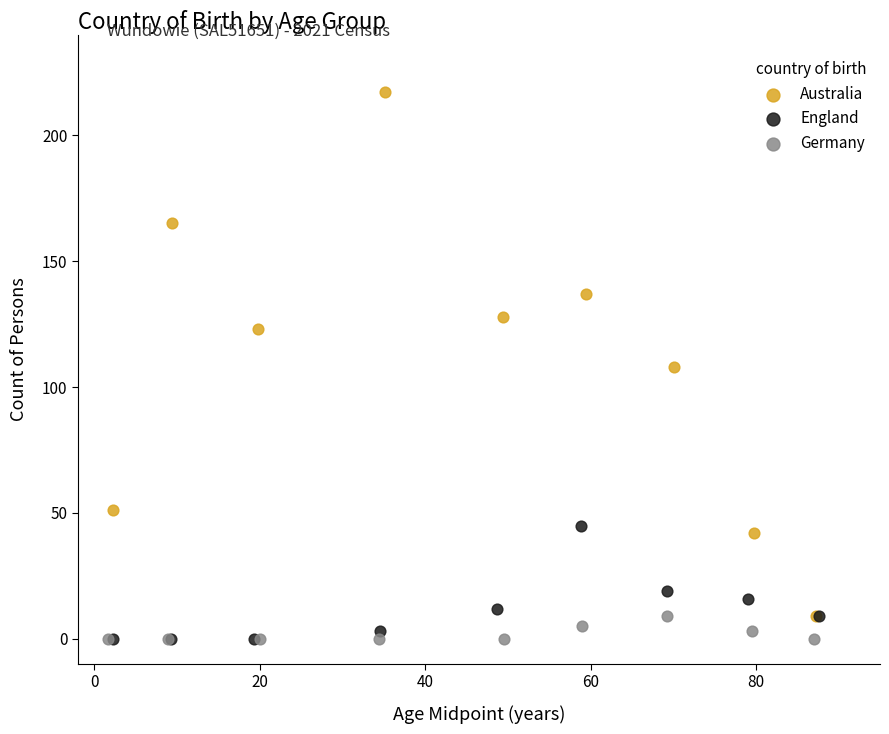

Which series has the widest spread of Y values?

Australia